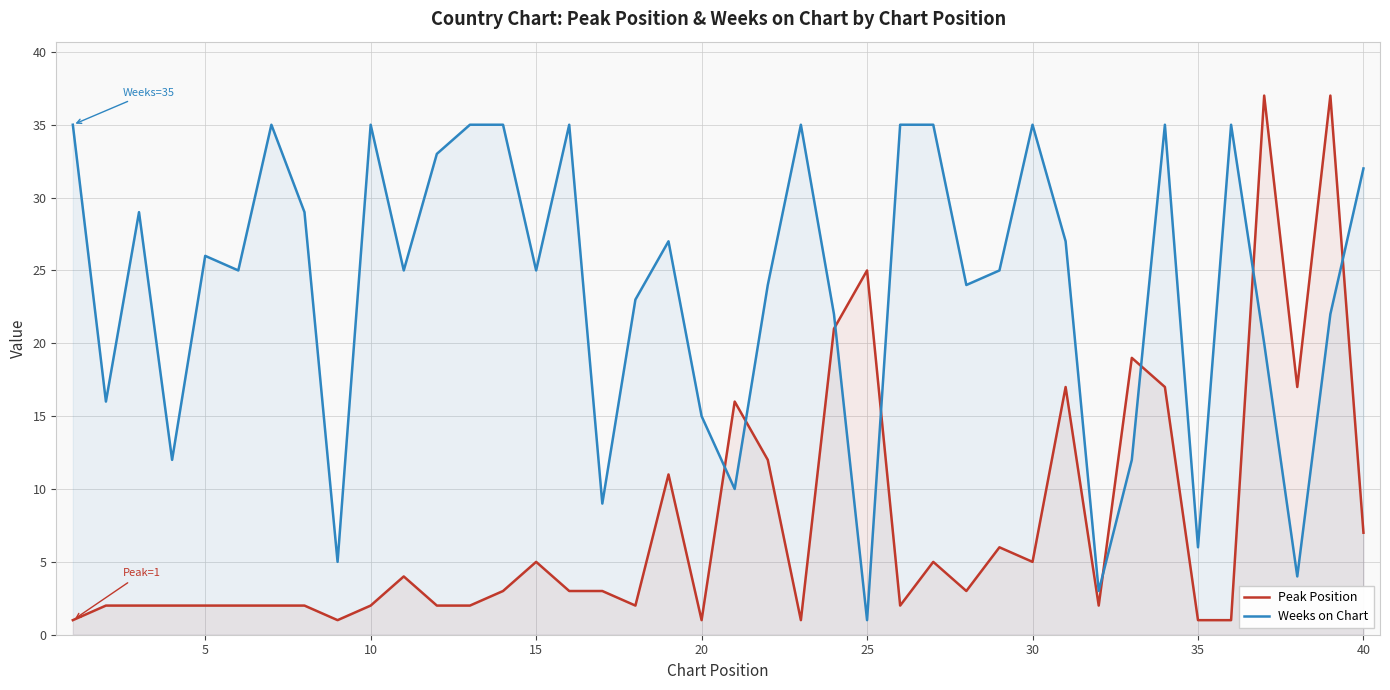

What is the minimum value for Weeks on Chart?

1